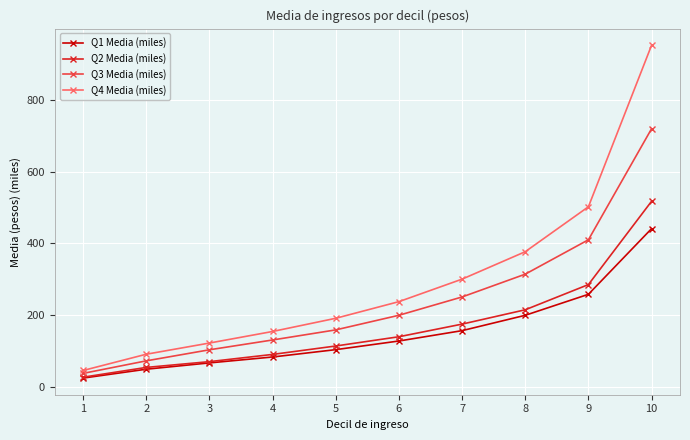

Reading left to right, transcribe all the data shown in this chart.

Q1 Media (miles): 25.7	50.4	67.9	84.4	104.8	128.8	157.6	200.3	258.7	441.2
Q2 Media (miles): 28.2	55.4	71.5	91.5	114.9	140.7	175.8	215.6	285.7	517.4
Q3 Media (miles): 38.8	73.7	104.4	131.7	159.7	200.4	251.3	314.7	410.3	719.1
Q4 Media (miles): 46.9	92.1	123.2	155.3	192.0	238.3	300.9	377.1	502.1	951.1